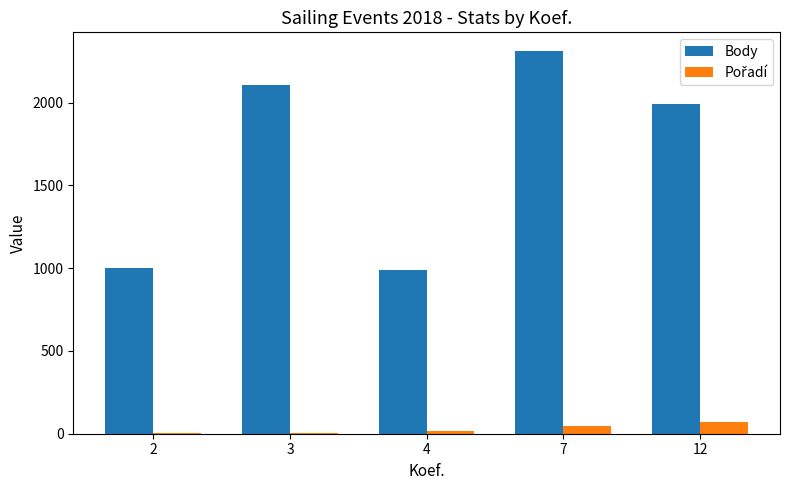

The value of Body at 2 is 1751. True or false?

False